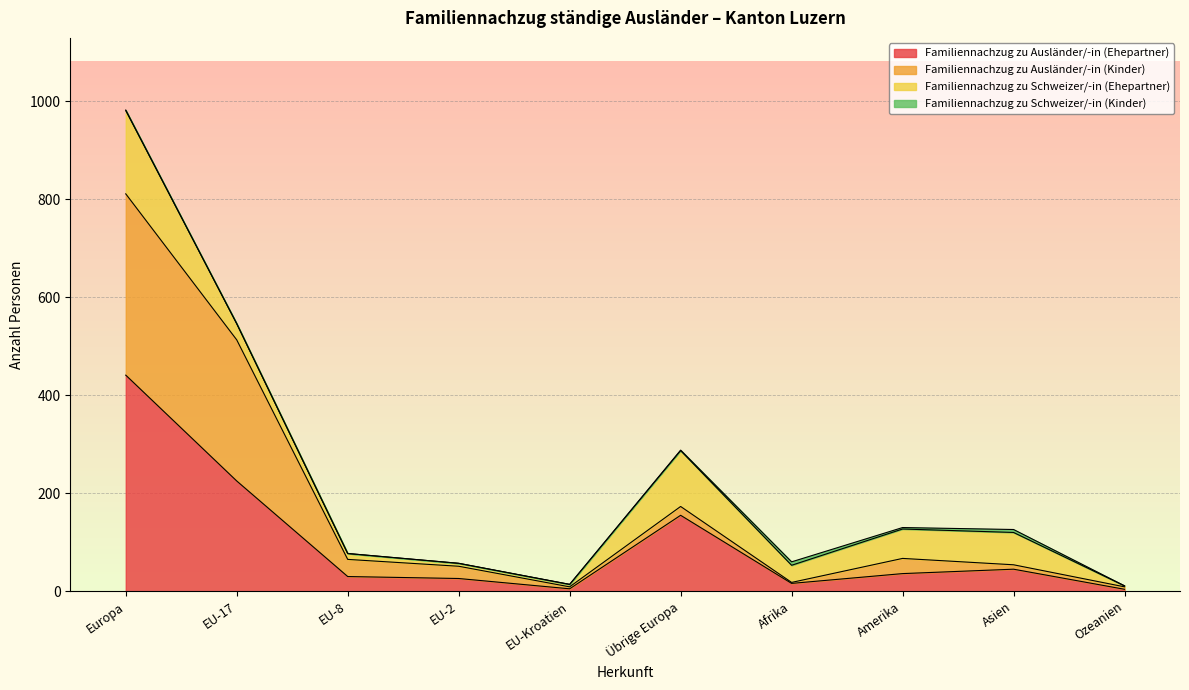

What is the label of the 9th point from the right?

EU-17